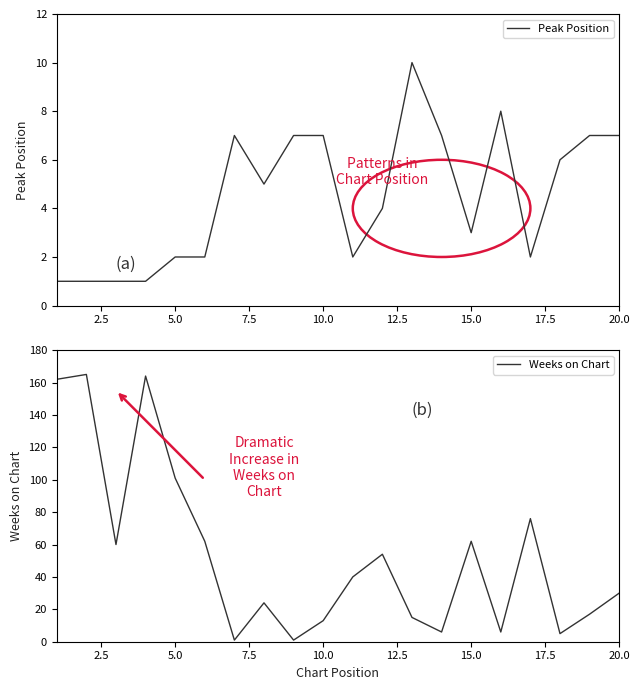

What is the maximum value for Peak Position?

10